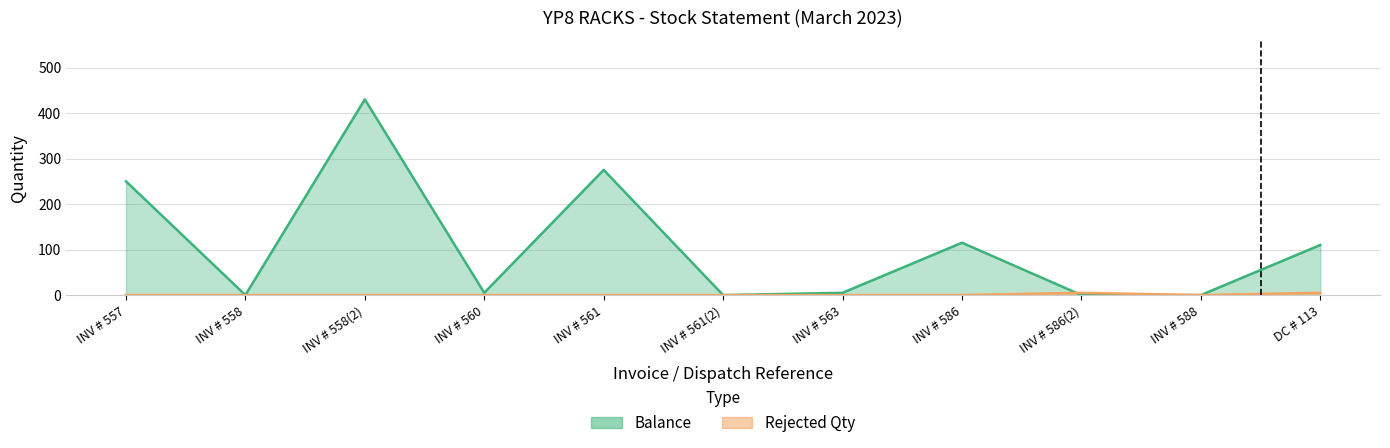

In Rejected Qty, how many points are lower than both neighbors (excluding endpoints)?

1